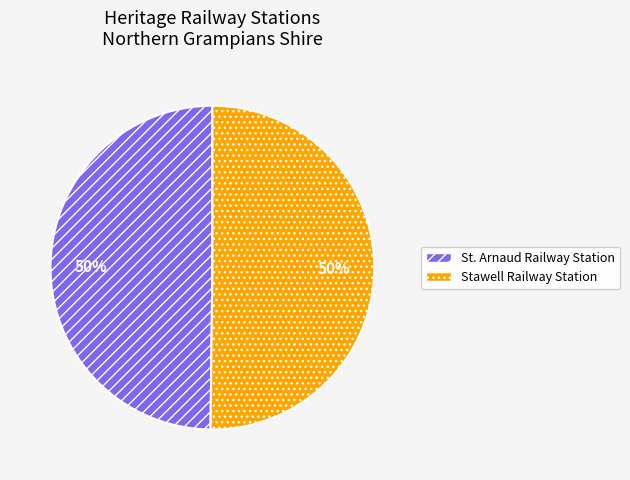

What percentage is the St. Arnaud Railway Station slice, to the nearest percent?

50%